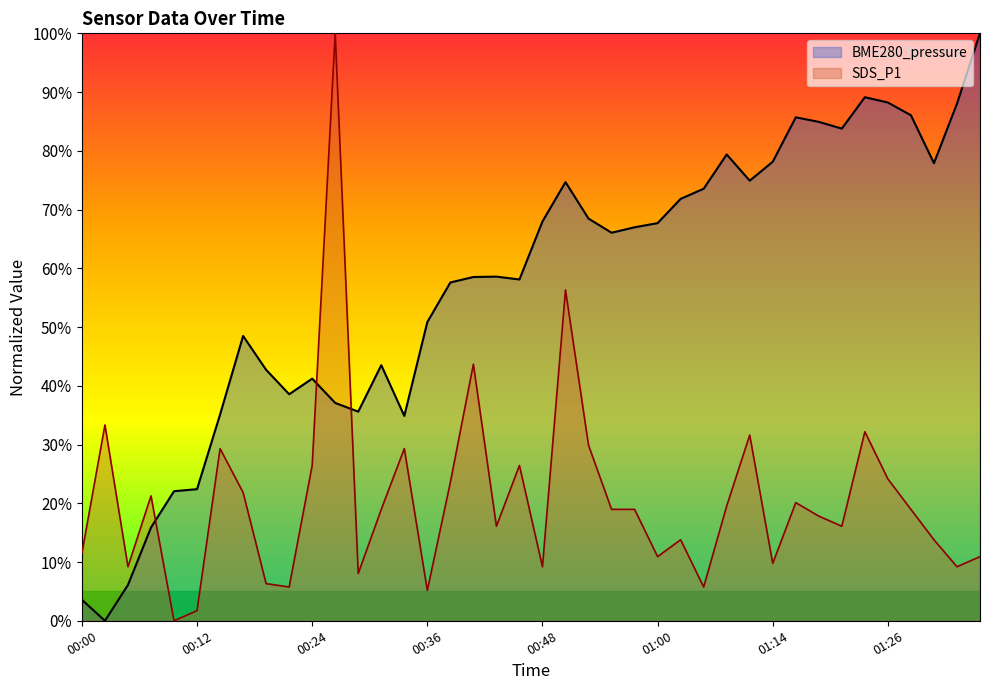

Reading left to right, list all the values displayed in this chart.

BME280_pressure: 00:00=3.6	00:02=0.0	00:04=6.1	00:07=15.9	00:09=22.1	00:12=22.4	00:14=35.1	00:17=48.5	00:19=42.7	00:21=38.6	00:24=41.2	00:26=37.1	00:29=35.6	00:31=43.5	00:34=34.9	00:36=50.9	00:38=57.6	00:41=58.5	00:43=58.6	00:46=58.1	00:48=68.0	00:51=74.7	00:53=68.5	00:55=66.1	00:58=67.0	01:00=67.7	01:03=71.8	01:06=73.5	01:09=79.4	01:11=74.9	01:14=78.1	01:16=85.7	01:19=84.9	01:21=83.8	01:24=89.1	01:26=88.2	01:29=86.1	01:31=77.9	01:34=88.0	01:36=100.0
SDS_P1: 00:00=11.5	00:02=33.3	00:04=9.2	00:07=21.3	00:09=0.0	00:12=1.7	00:14=29.3	00:17=21.8	00:19=6.3	00:21=5.7	00:24=26.4	00:26=100.0	00:29=8.0	00:31=19.0	00:34=29.3	00:36=5.2	00:38=23.6	00:41=43.7	00:43=16.1	00:46=26.4	00:48=9.2	00:51=56.3	00:53=29.9	00:55=19.0	00:58=19.0	01:00=10.9	01:03=13.8	01:06=5.7	01:09=19.5	01:11=31.6	01:14=9.8	01:16=20.1	01:19=17.8	01:21=16.1	01:24=32.2	01:26=24.1	01:29=19.0	01:31=13.8	01:34=9.2	01:36=10.9